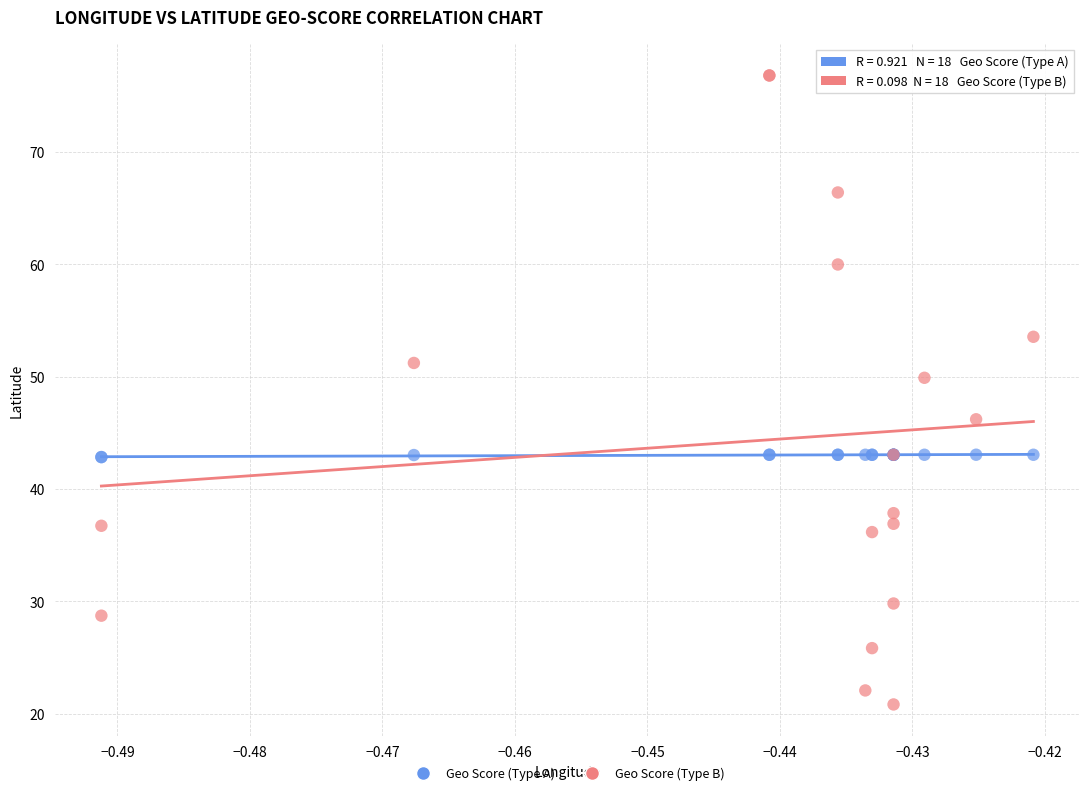

What are all the series names shown in the legend?

Geo Score (Type A), Geo Score (Type B)